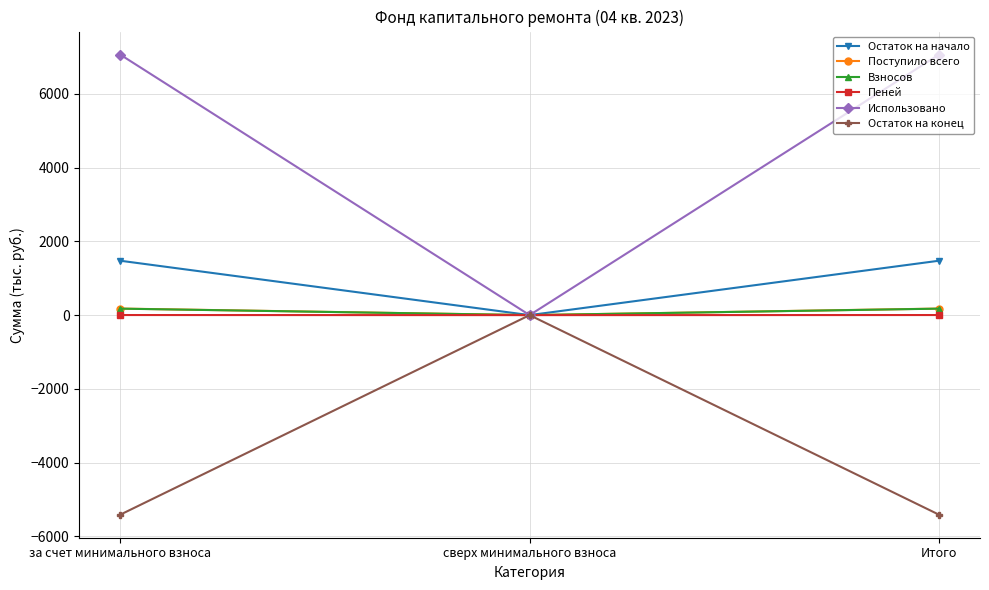

What is the smallest value displayed?

-5412.1